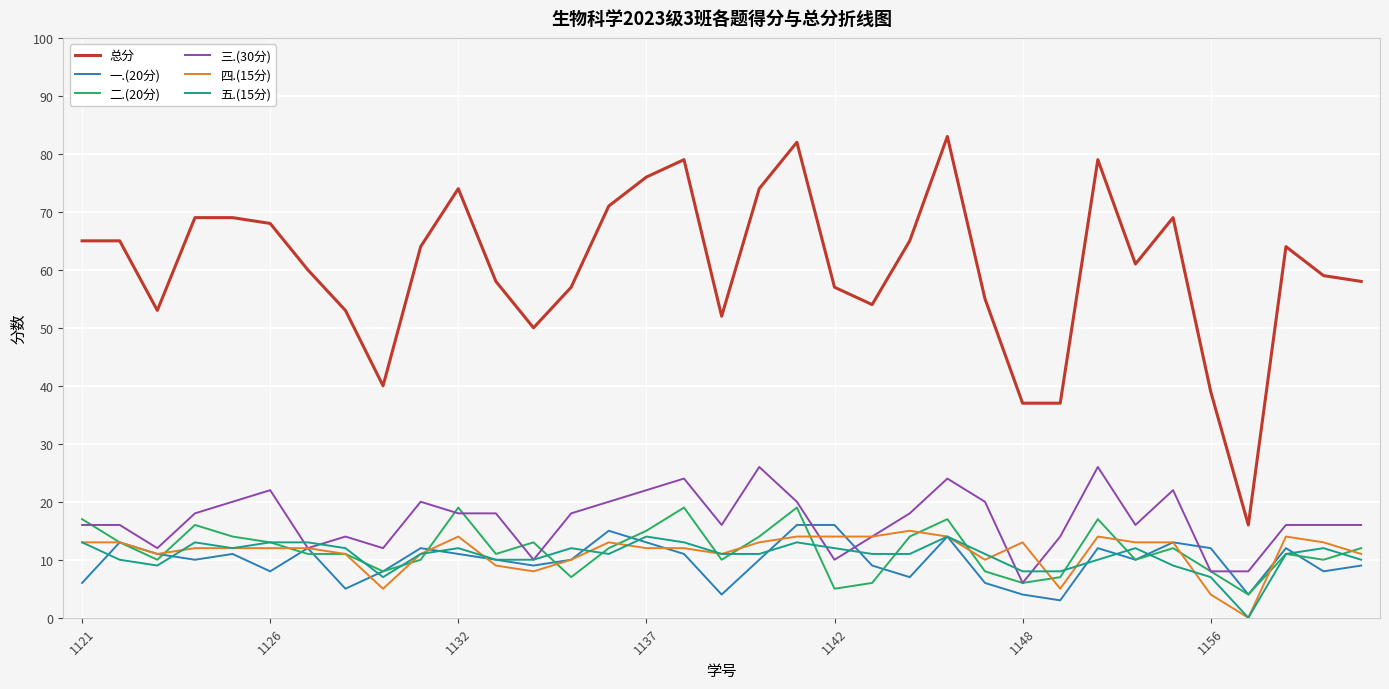

What is the difference between the maximum and second lowest values in the 二.(20分) series?

14